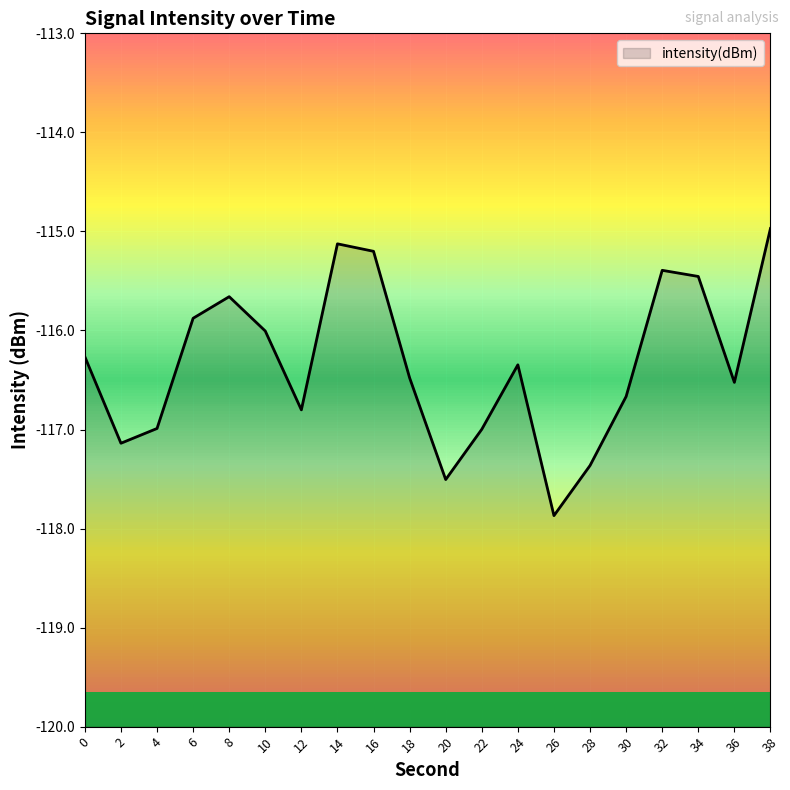

Reading left to right, extract all data points from this chart.

-116.3	-117.1	-117.0	-115.9	-115.7	-116.0	-116.8	-115.1	-115.2	-116.5	-117.5	-117.0	-116.3	-117.9	-117.4	-116.7	-115.4	-115.5	-116.5	-115.0